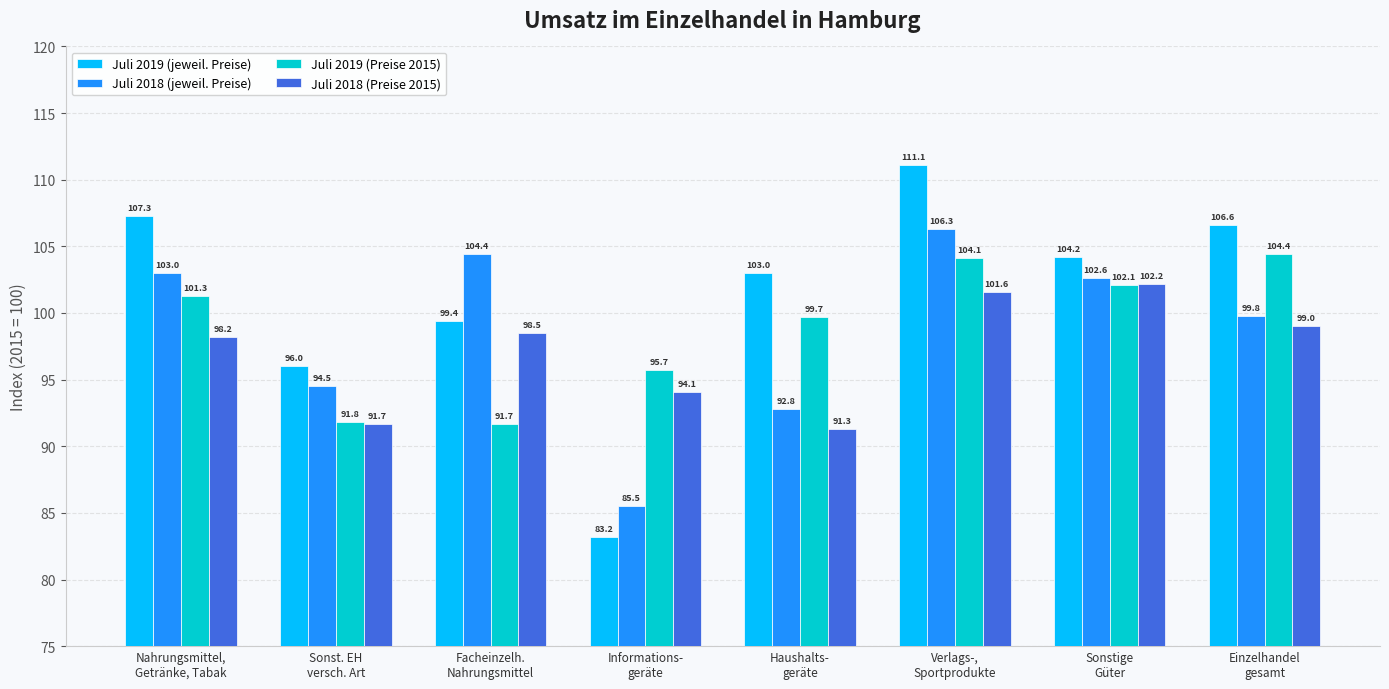

At which category does the chart reach its peak across all series?

Verlags-,
Sportprodukte